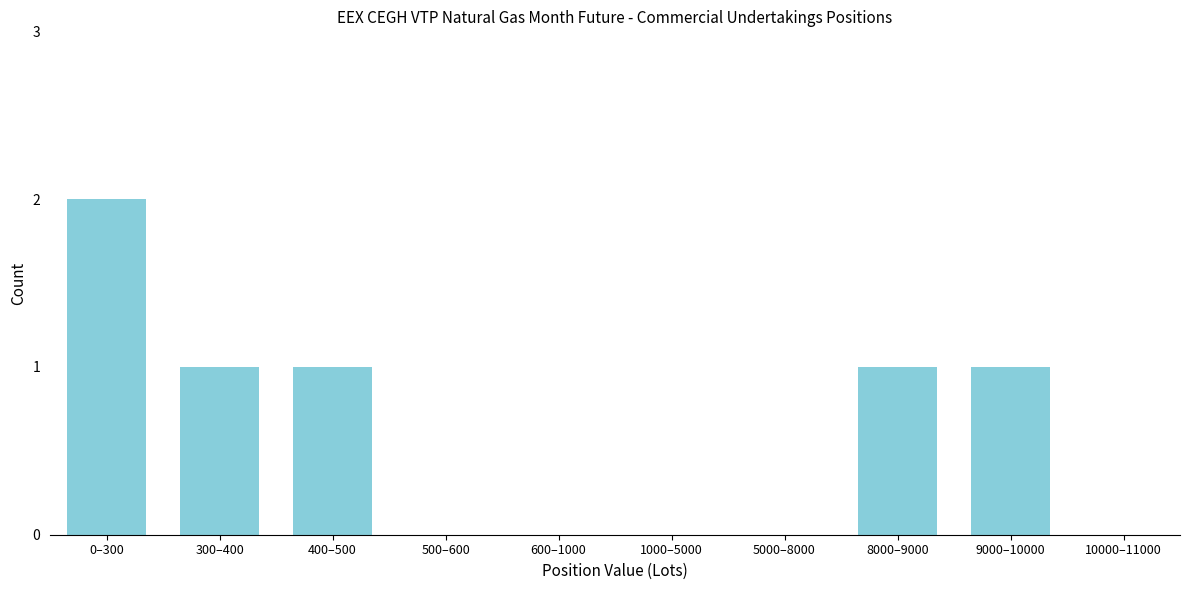

Reading left to right, extract all data points from this chart.

0–300=2	300–400=1	400–500=1	500–600=0	600–1000=0	1000–5000=0	5000–8000=0	8000–9000=1	9000–10000=1	10000–11000=0